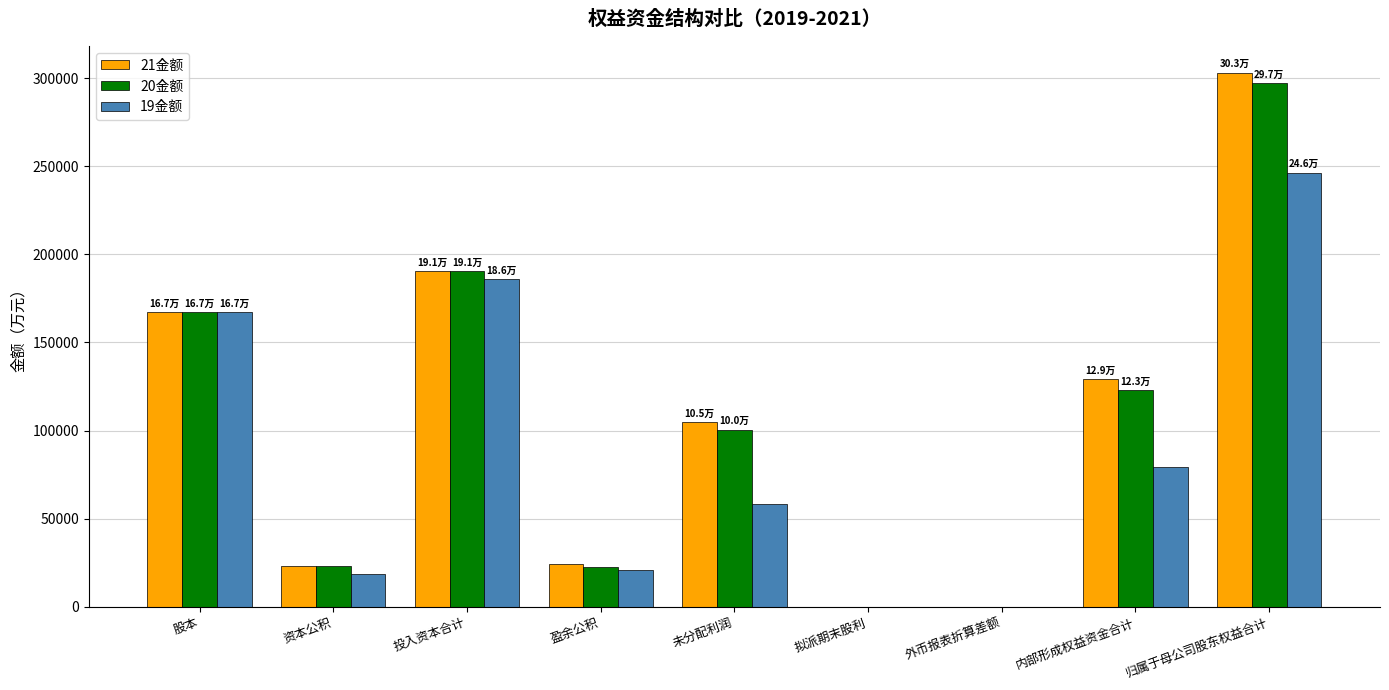

What is the sum of all 20金额 values?

924241.8